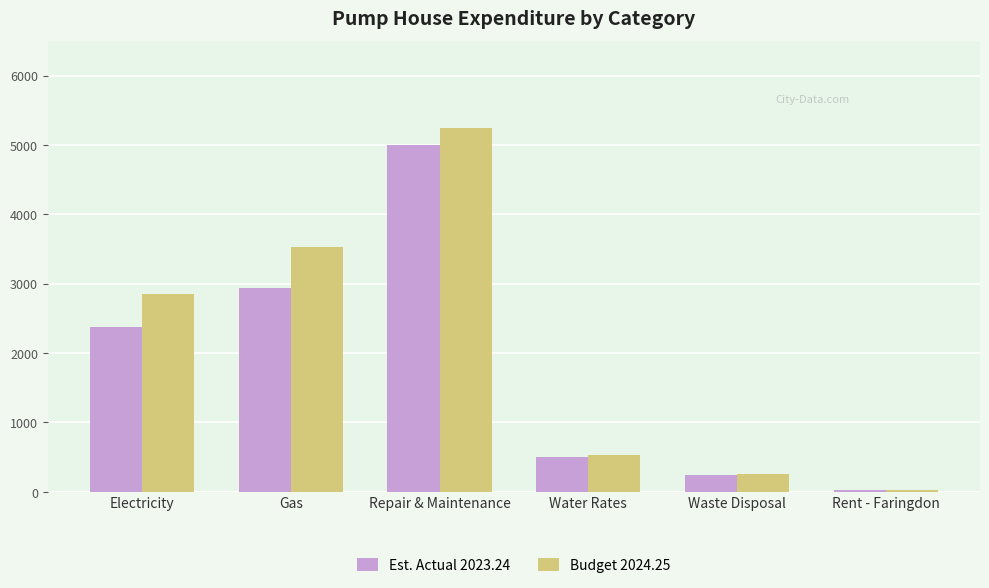

What is the lowest value of the Budget 2024.25 series?

25